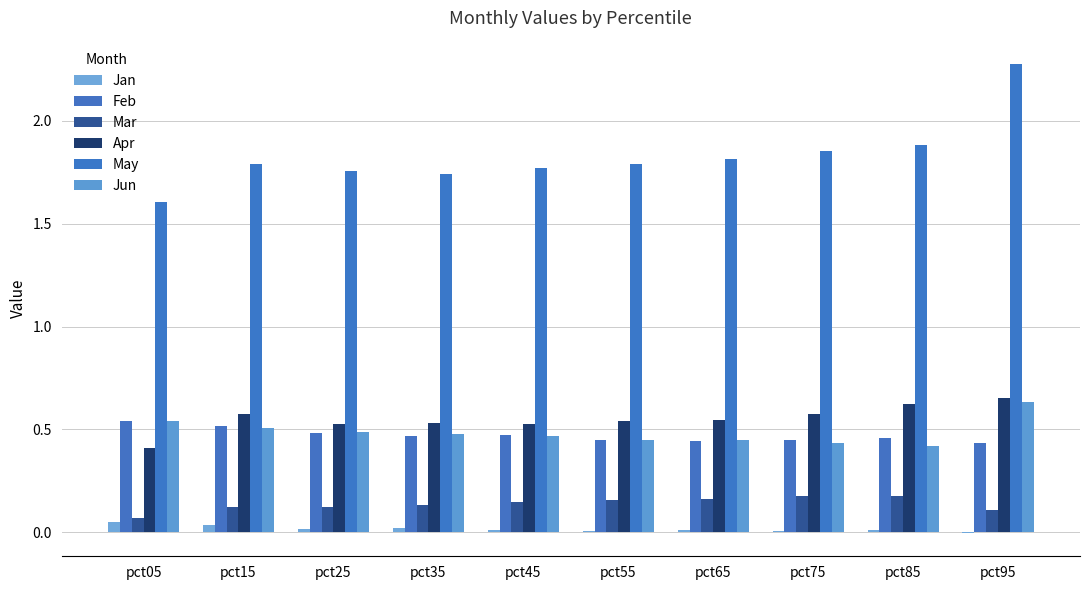

Does the chart contain stacked bars?

No